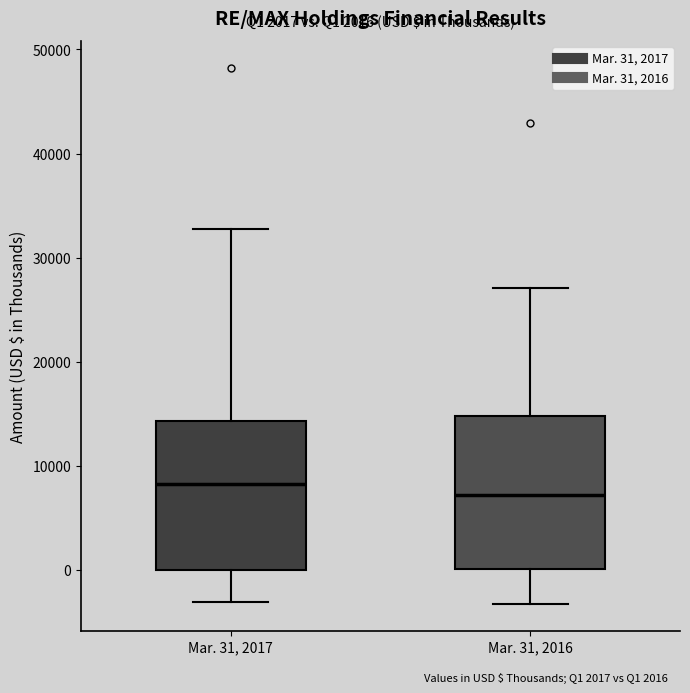

Which box's median line is the lowest?

Mar. 31, 2016